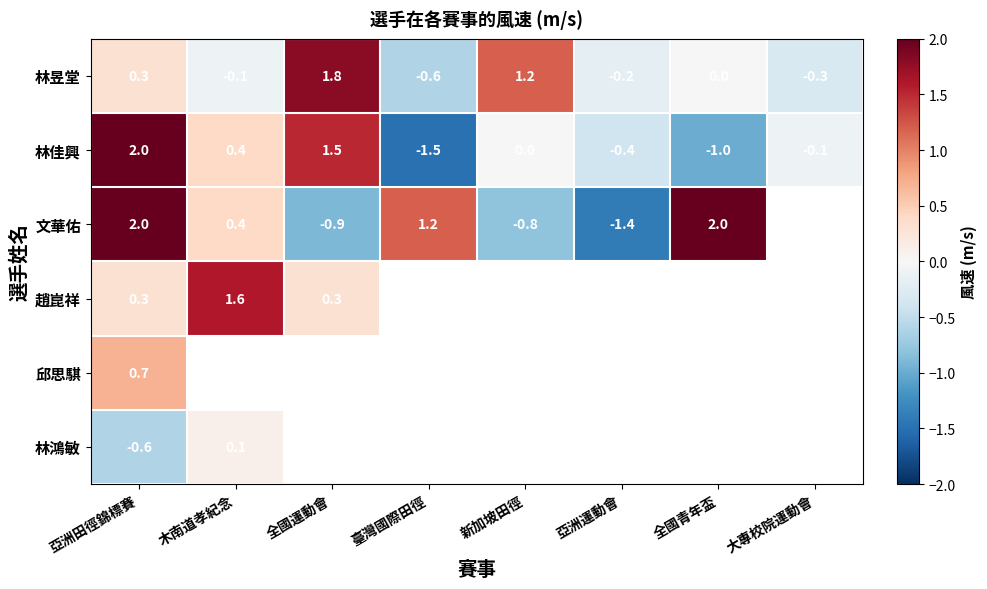

At how many categories does at least one series exceed -1?

8